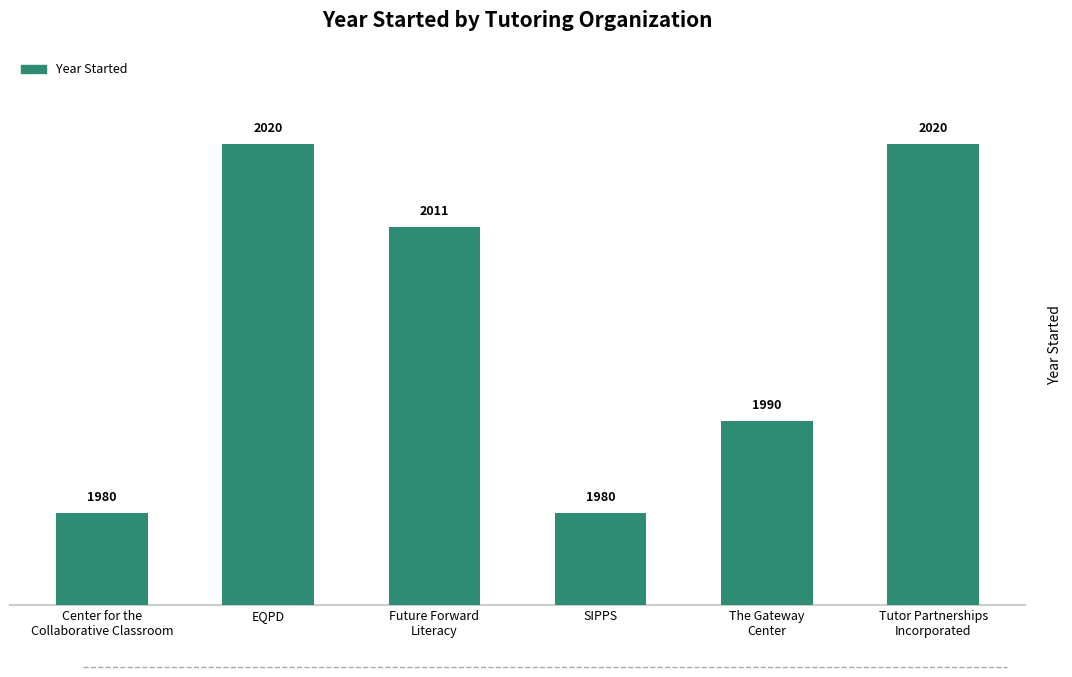

What is the maximum value shown in the chart?

2020